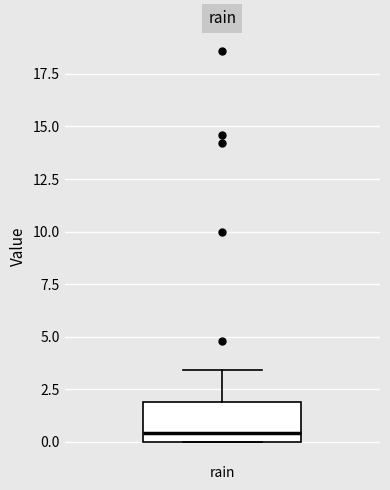

Read this box plot against the y-axis: the position of the median line, the range covered by the box, and the ends of both whiskers. The values are not printed on the chart, so give them approximately, as read against the axis.

median 0.5, box 0.0 to 2.0, whiskers 0.0 to 3.5